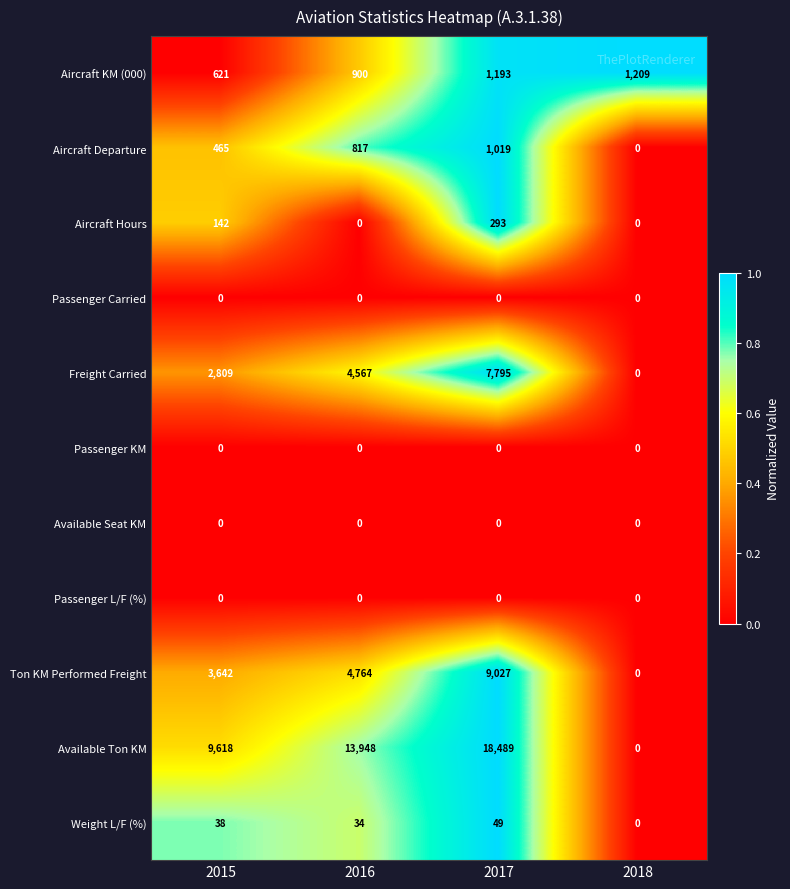

Which series has the largest total across all categories?

Available Ton KM